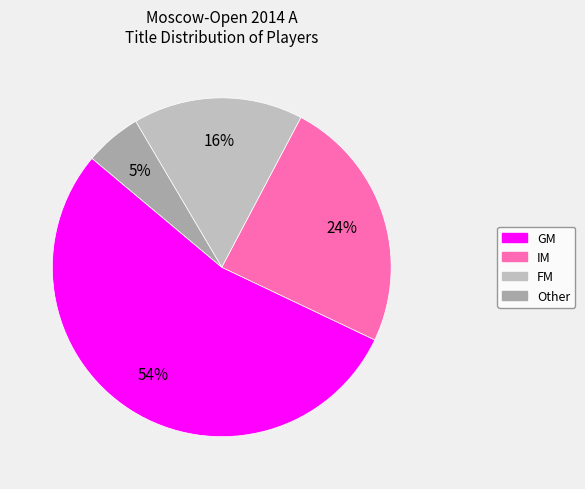

To the nearest percent, what is the average slice percentage?

25%